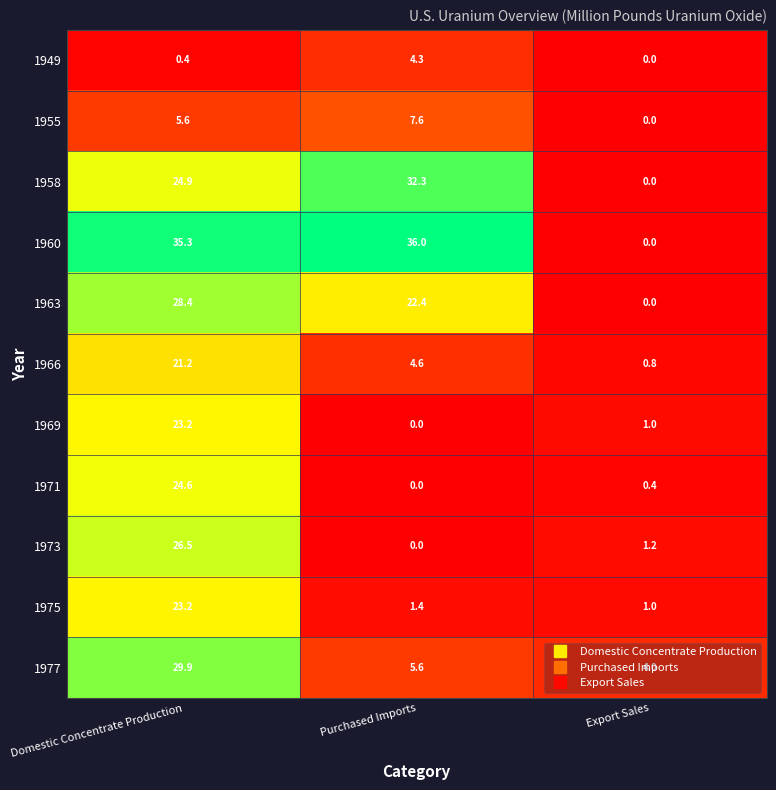

List the labels in order of 1977 value, smallest first.

Export Sales, Purchased Imports, Domestic Concentrate Production